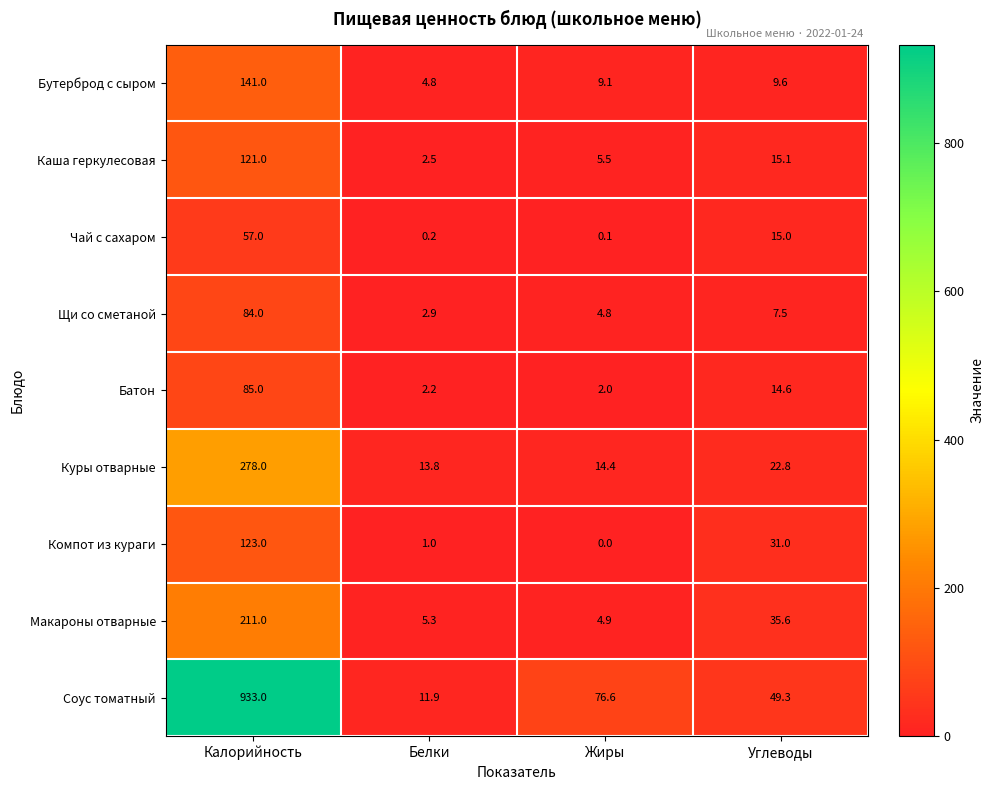

At which category does the chart reach its peak across all series?

Калорийность